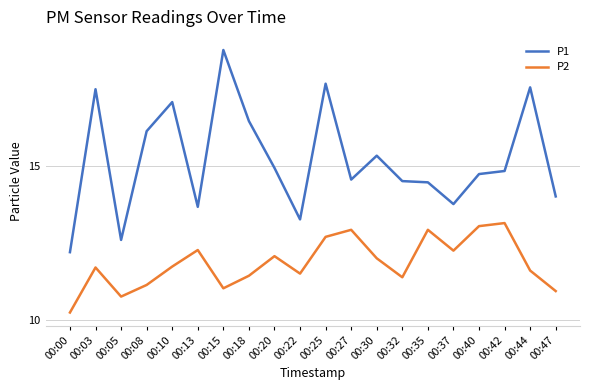

Rank the series at 00:13 from lowest to highest value.

P2, P1